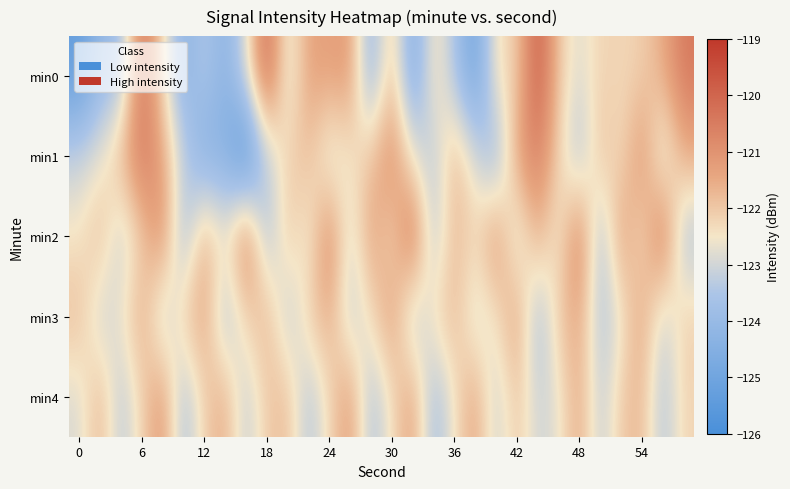

At how many categories does at least one series exceed -125?

30